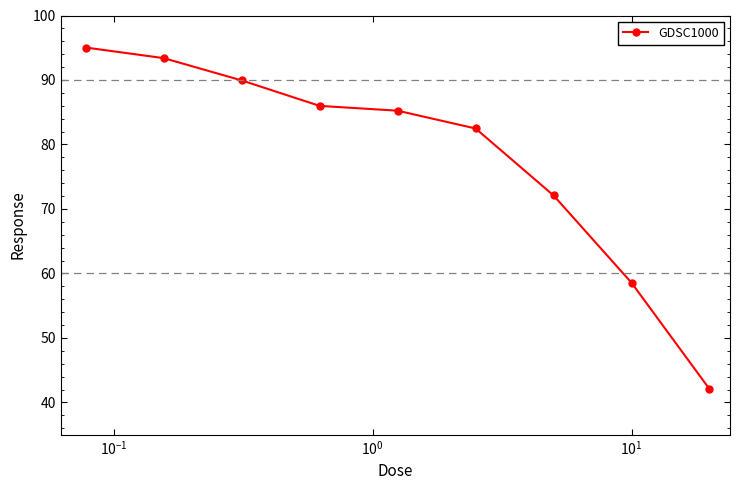

What is the value of the 2nd point from the left?

93.4